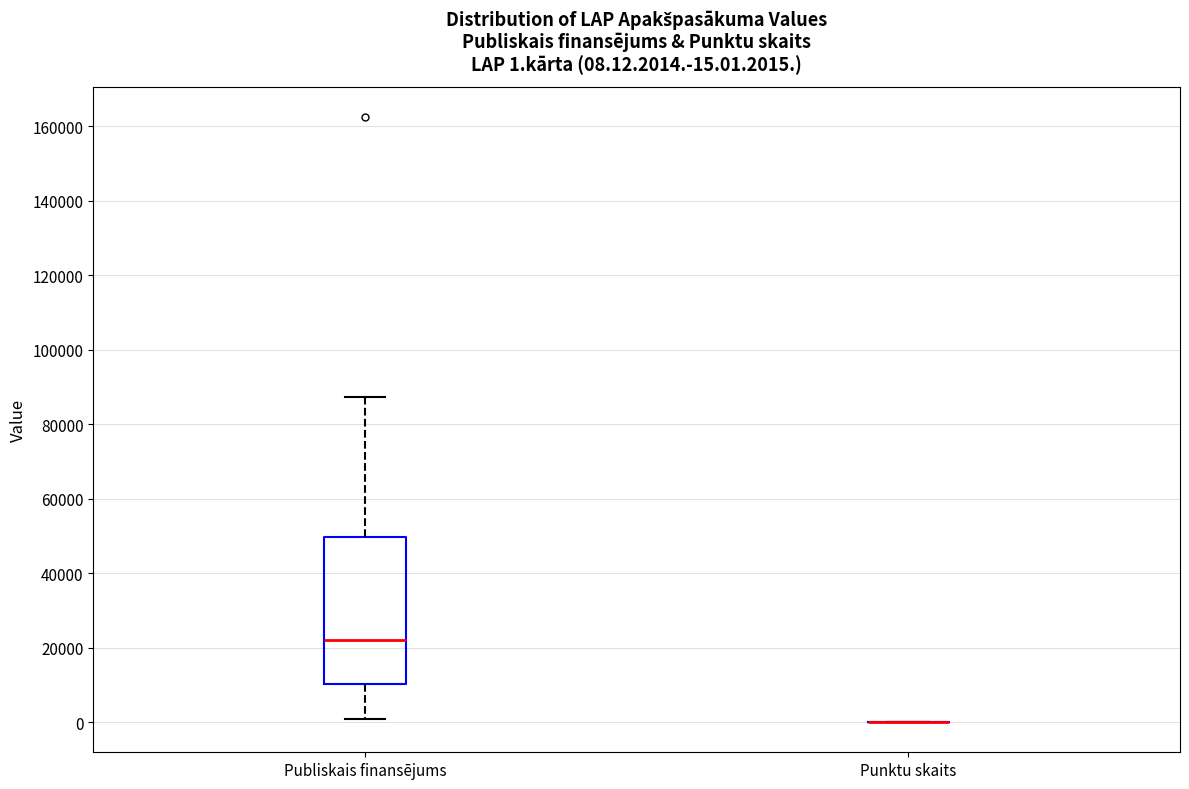

Comparing the boxes themselves (not the whiskers), which one is the tallest?

Publiskais finansējums